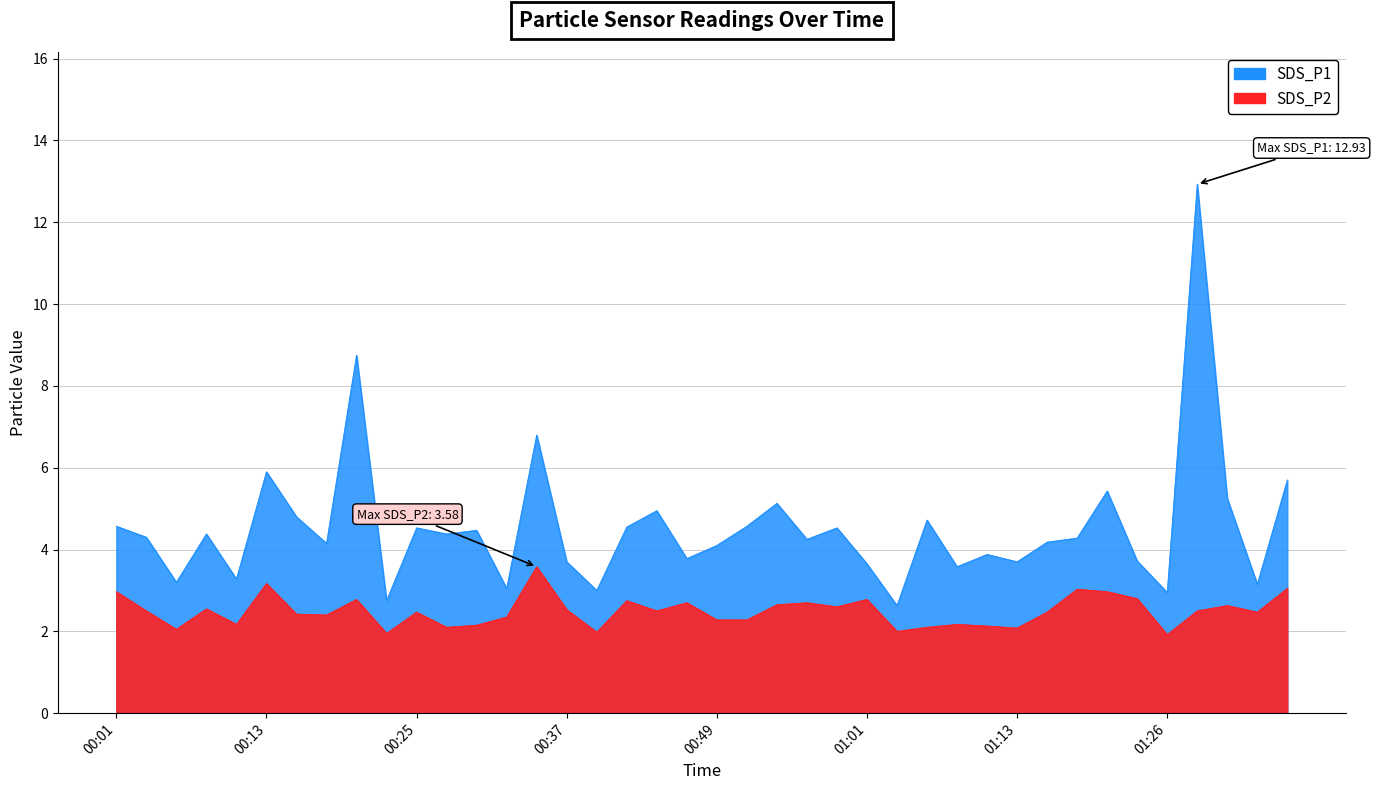

At which category is the sum across all series the highest?

01:28